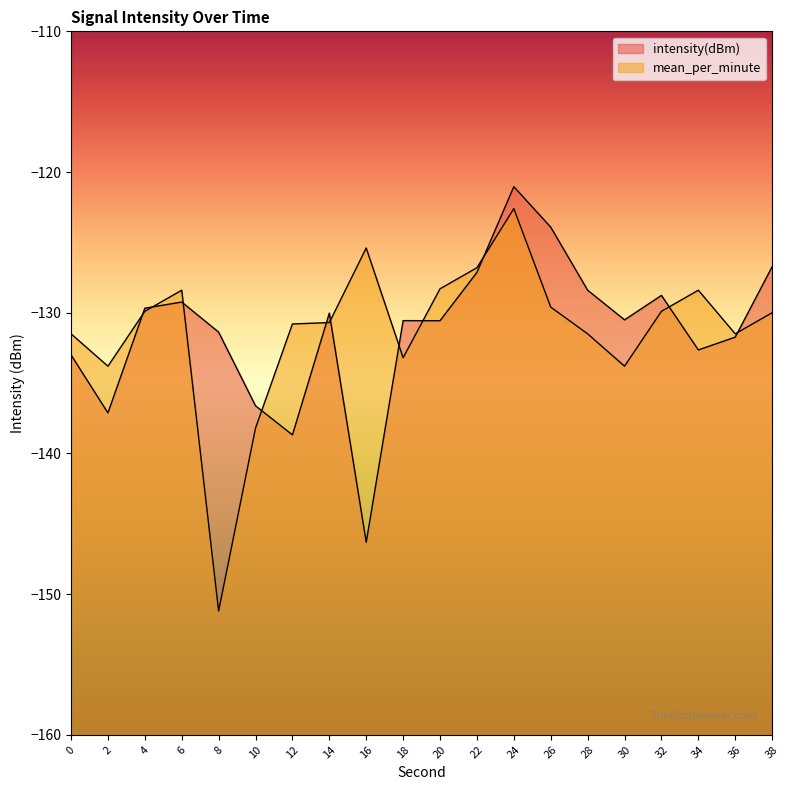

In intensity(dBm), how many points are higher than both neighbors (excluding endpoints)?

5